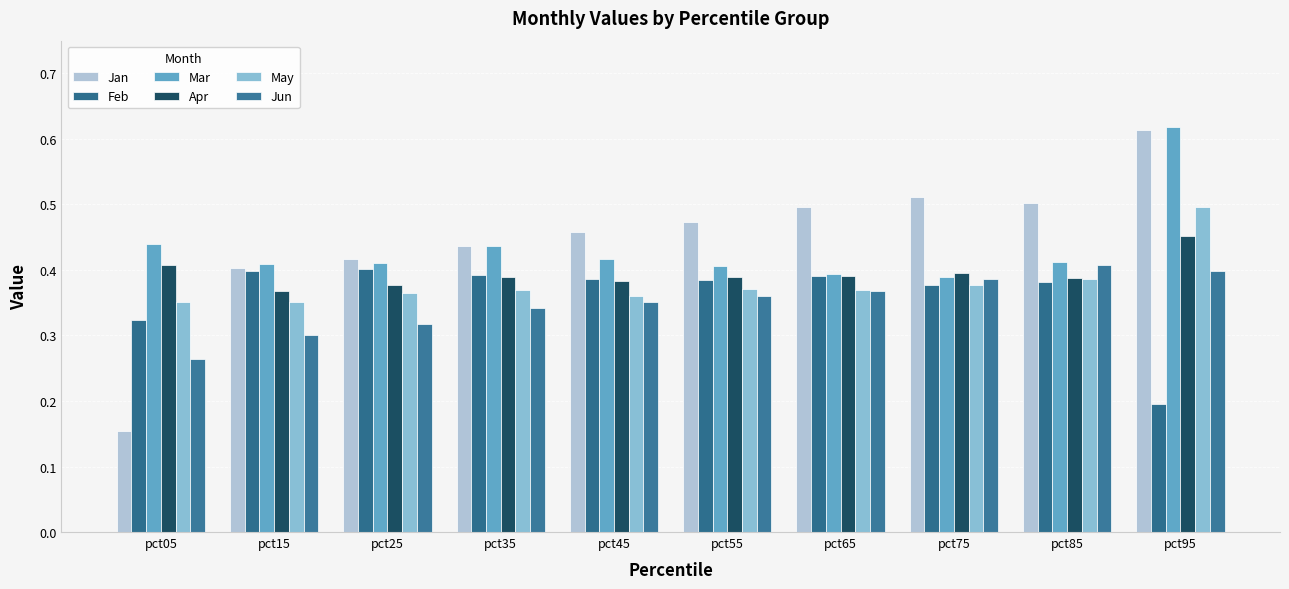

Reading right to left, list all the values displayed in this chart.

Jan: pct95=0.6	pct85=0.5	pct75=0.5	pct65=0.5	pct55=0.5	pct45=0.5	pct35=0.4	pct25=0.4	pct15=0.4	pct05=0.2
Feb: pct95=0.2	pct85=0.4	pct75=0.4	pct65=0.4	pct55=0.4	pct45=0.4	pct35=0.4	pct25=0.4	pct15=0.4	pct05=0.3
Mar: pct95=0.6	pct85=0.4	pct75=0.4	pct65=0.4	pct55=0.4	pct45=0.4	pct35=0.4	pct25=0.4	pct15=0.4	pct05=0.4
Apr: pct95=0.5	pct85=0.4	pct75=0.4	pct65=0.4	pct55=0.4	pct45=0.4	pct35=0.4	pct25=0.4	pct15=0.4	pct05=0.4
May: pct95=0.5	pct85=0.4	pct75=0.4	pct65=0.4	pct55=0.4	pct45=0.4	pct35=0.4	pct25=0.4	pct15=0.4	pct05=0.4
Jun: pct95=0.4	pct85=0.4	pct75=0.4	pct65=0.4	pct55=0.4	pct45=0.4	pct35=0.3	pct25=0.3	pct15=0.3	pct05=0.3